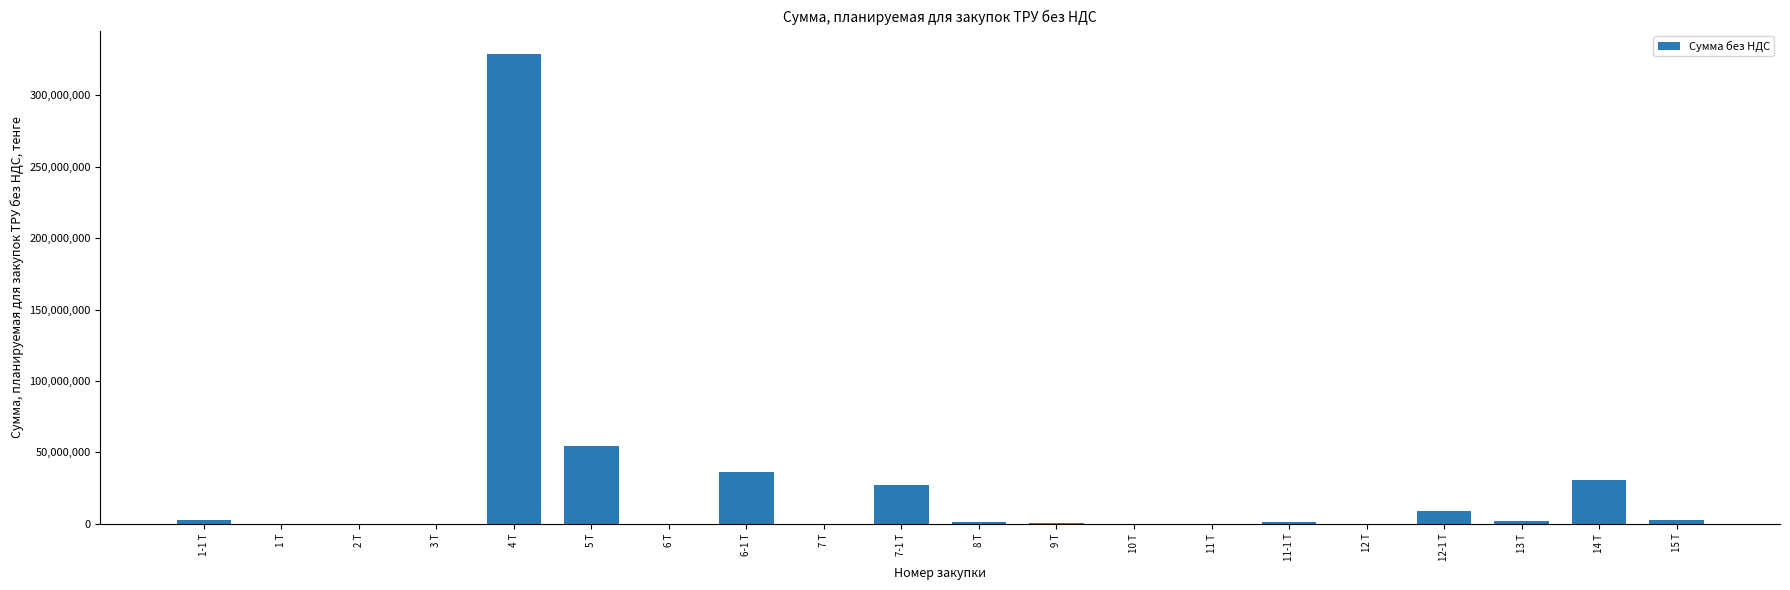

What is the maximum value shown in the chart?

328832714